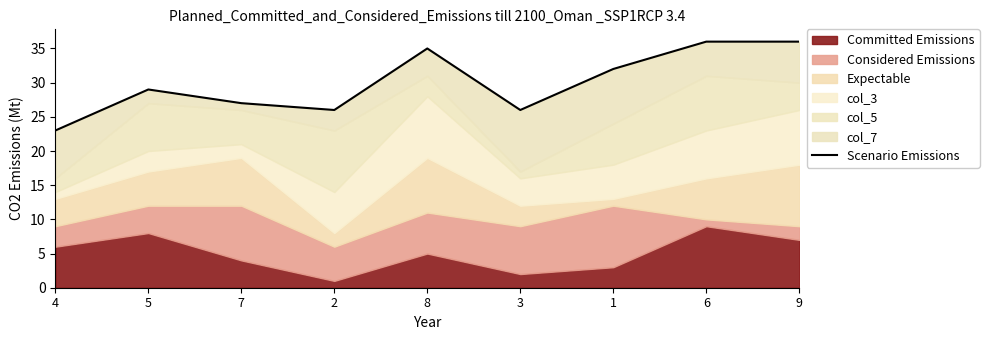

The chart shows a value of 26 at 3. True or false?

True